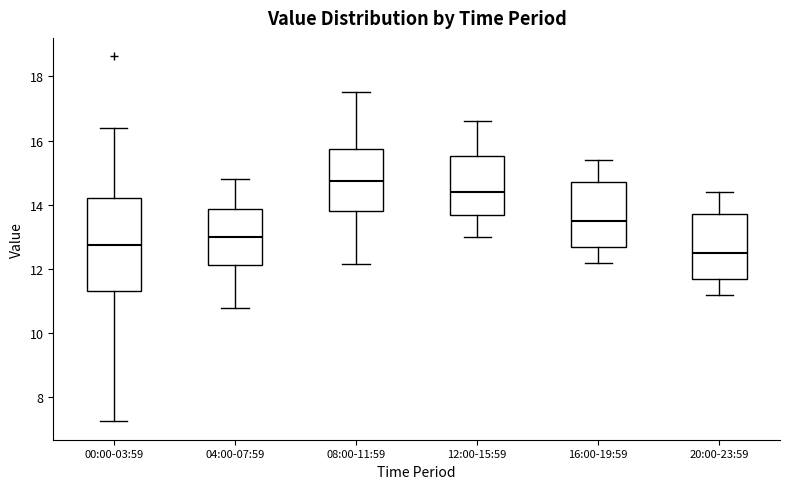

Which box is the tallest, from its lower edge to its upper edge?

00:00-03:59